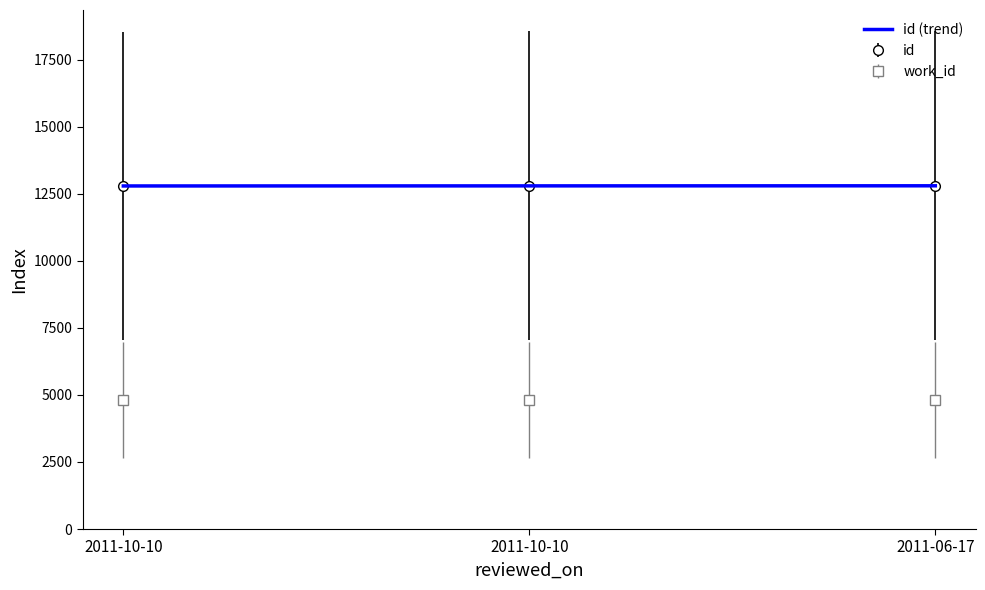

What is the change in value from 2011-10-10 to 2011-10-10?

+4